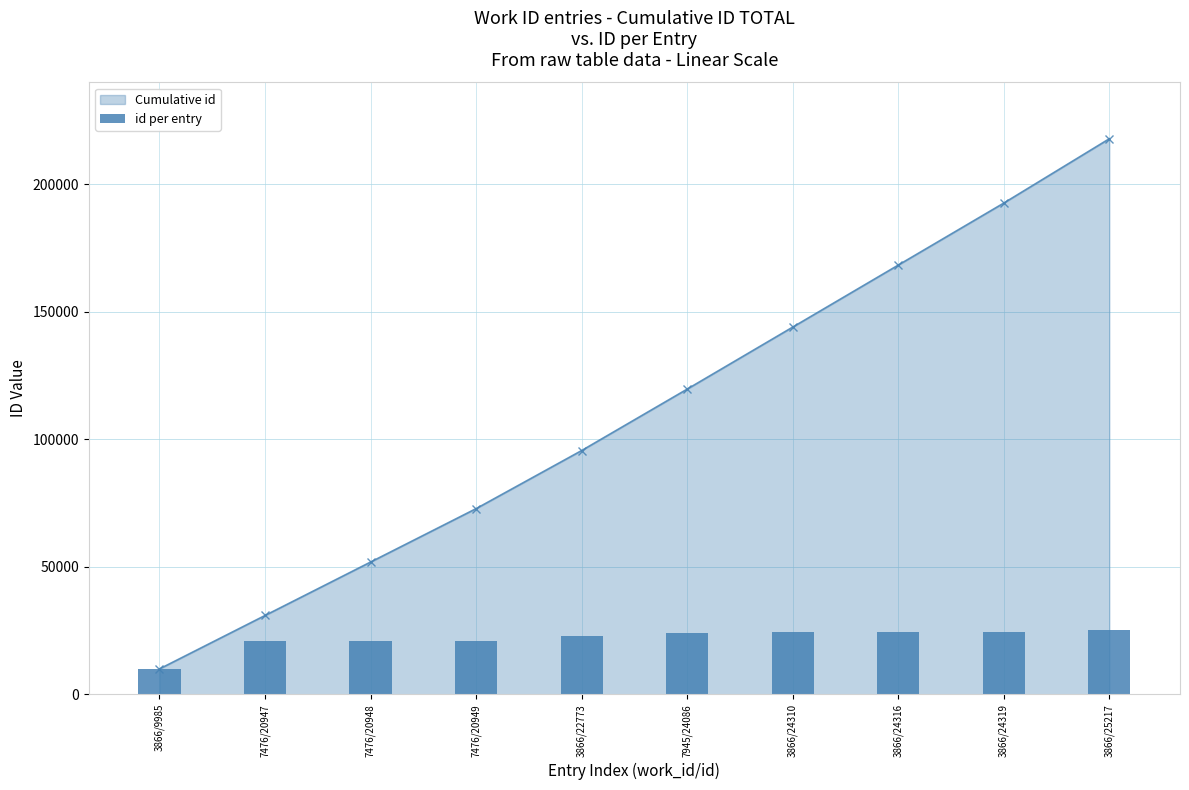

At which label does Cumulative id first exceed 119688?

3866/24310